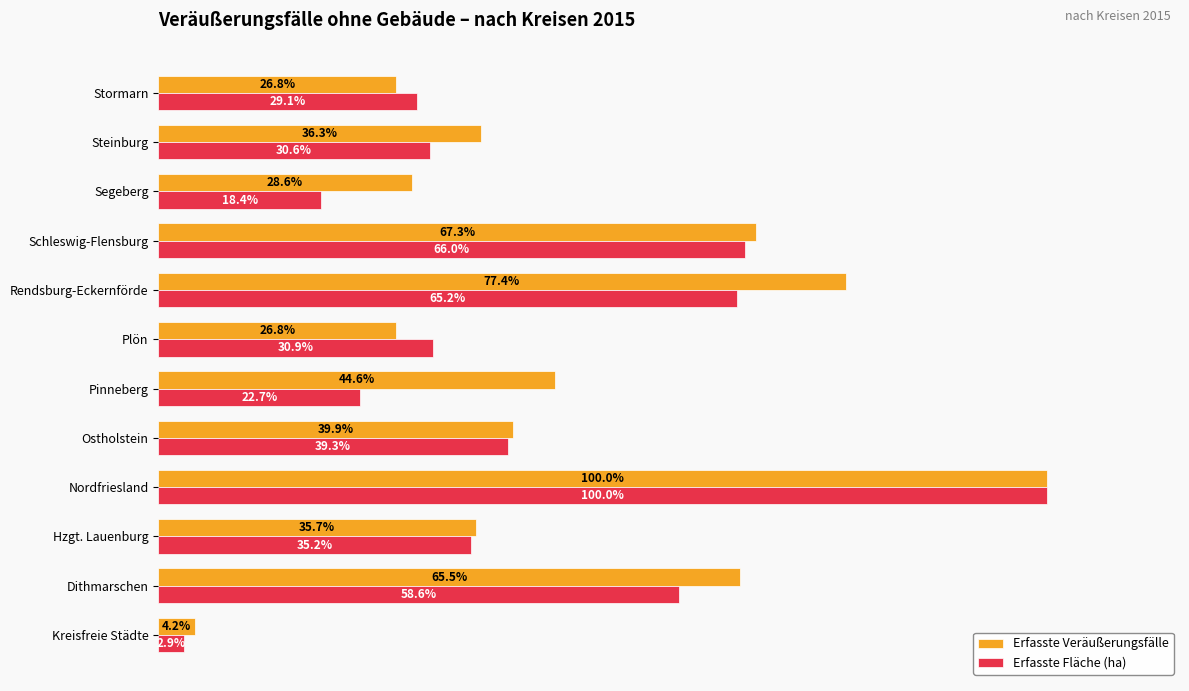

Rank the series by their average value, from highest to lowest.

Erfasste Veräußerungsfälle, Erfasste Fläche (ha)